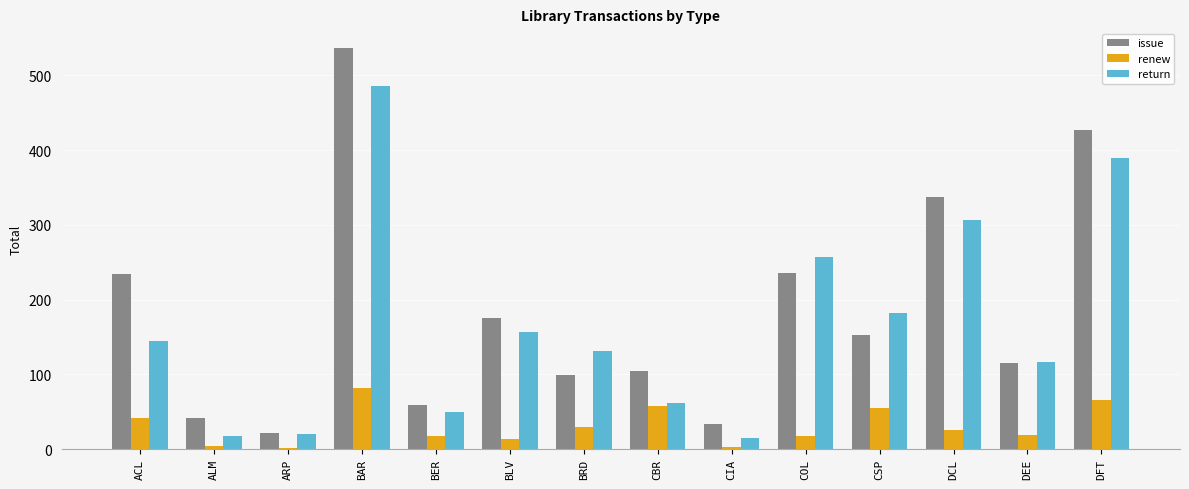

Is it true that issue equals 358 at BAR?

False